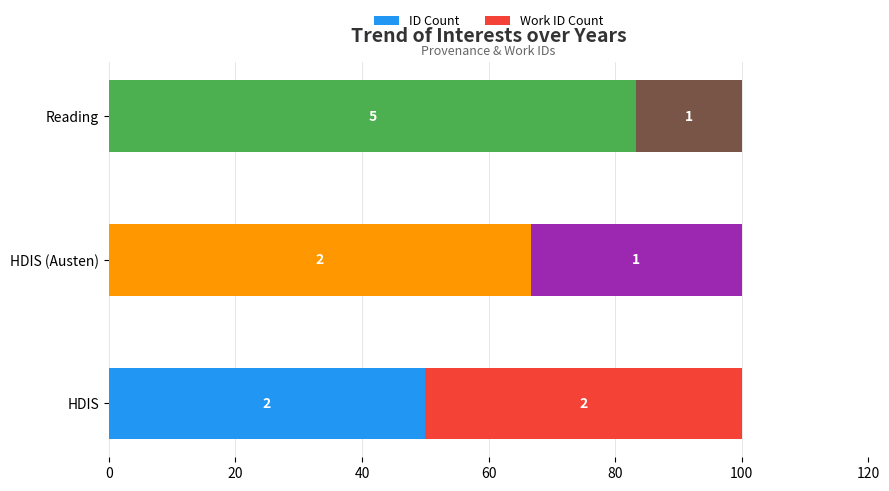

What is the value of the Work ID Count bar at the 2nd from the left?

33.3